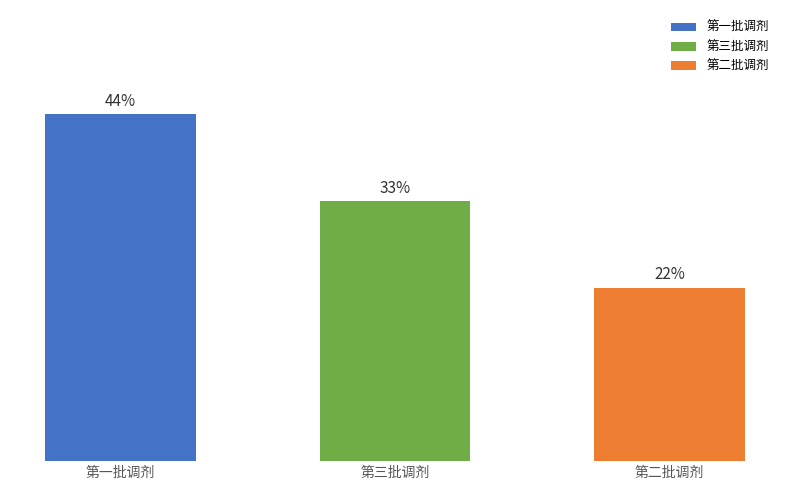

Between 第一批调剂 and 第三批调剂, which is larger?

第一批调剂